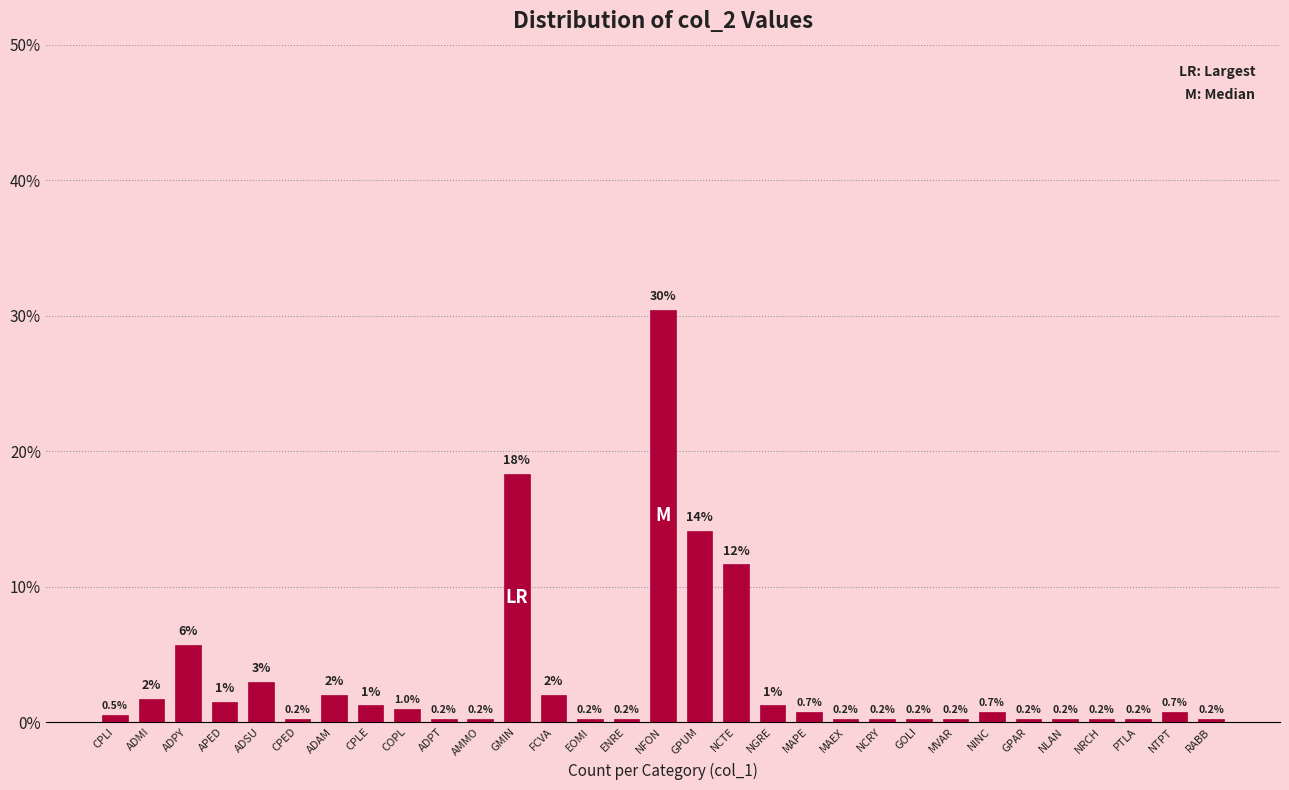

What is the label of the 1st bar from the left?

CPLI